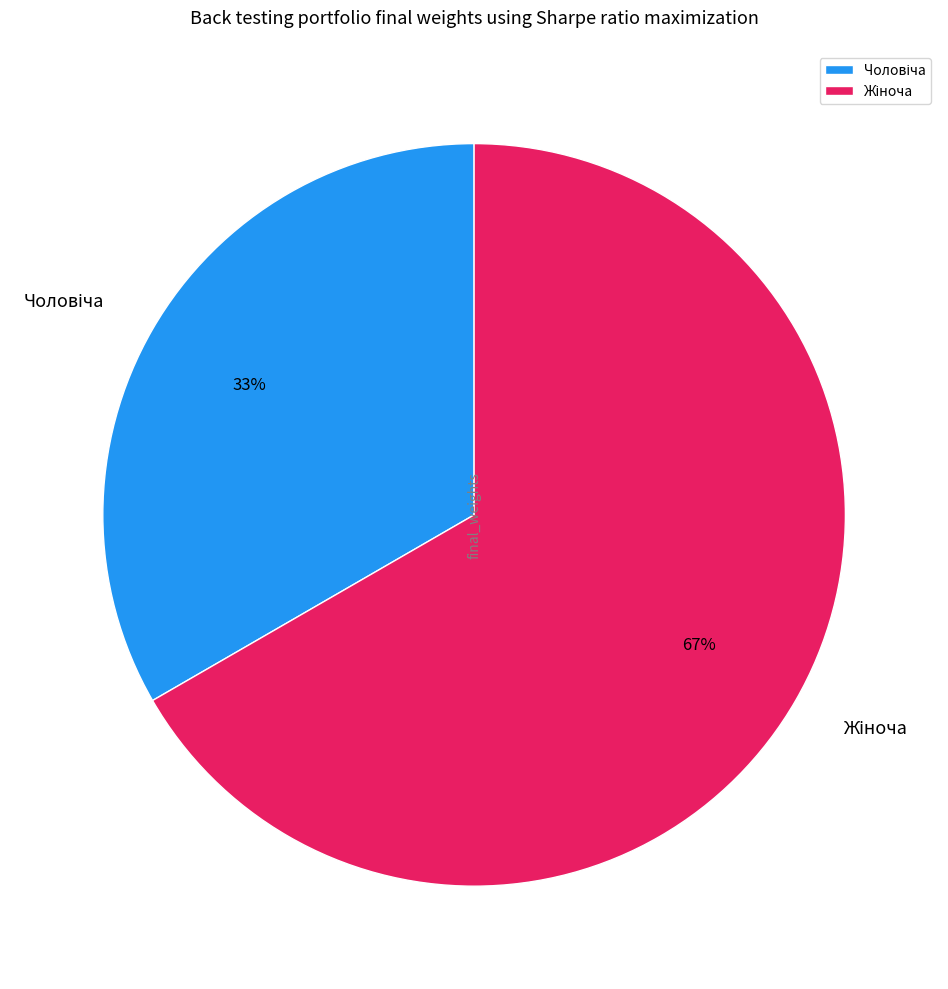

How many segments does this pie chart have?

2